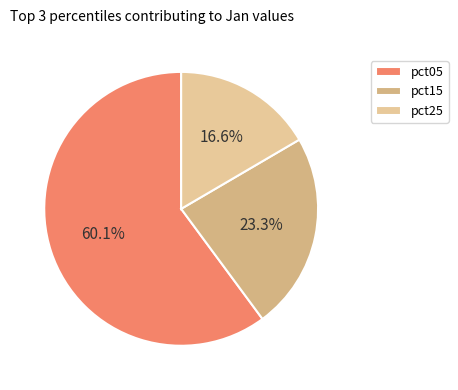

How many segments does this pie chart have?

3